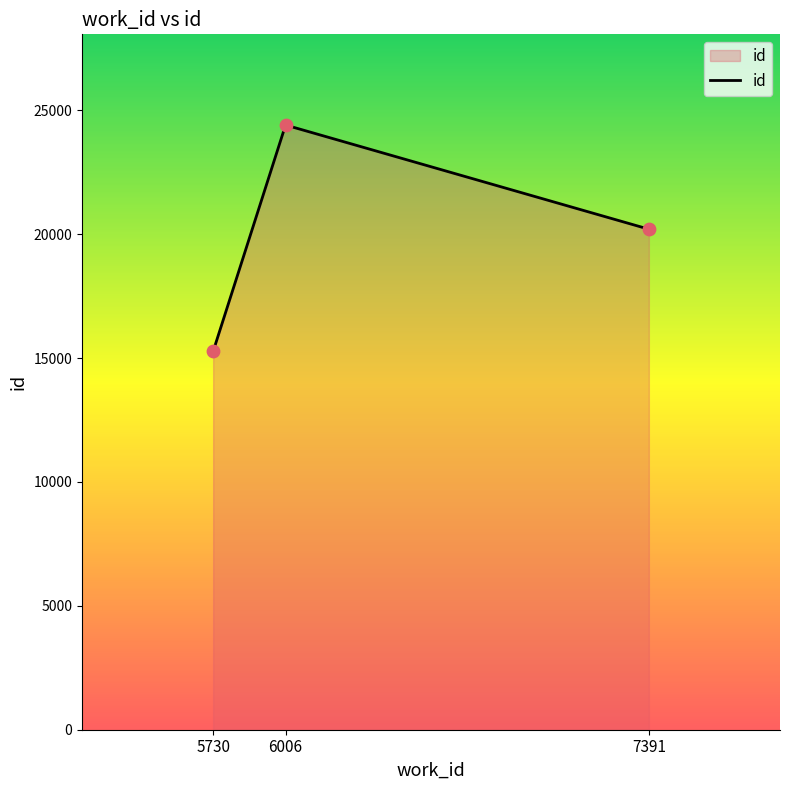

What is the change in value from 5730 to 6006?

+9131